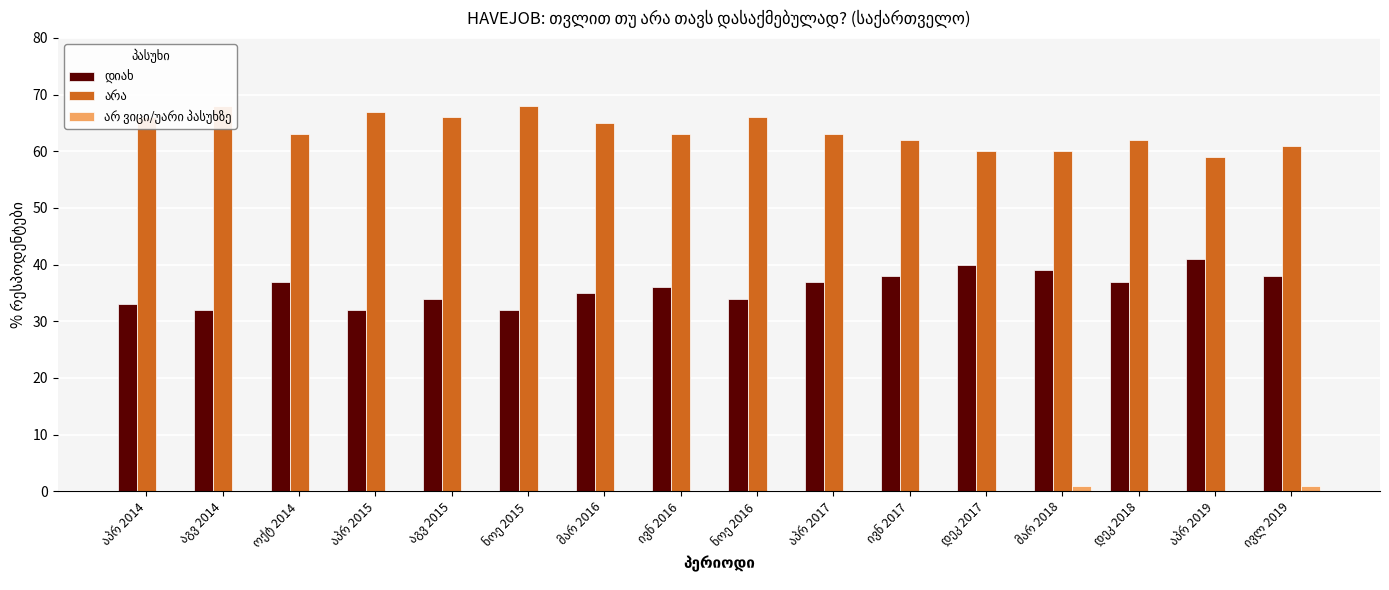

Which category has the highest value in the არ ვიცი/უარი პასუხზე series?

მარ 2018